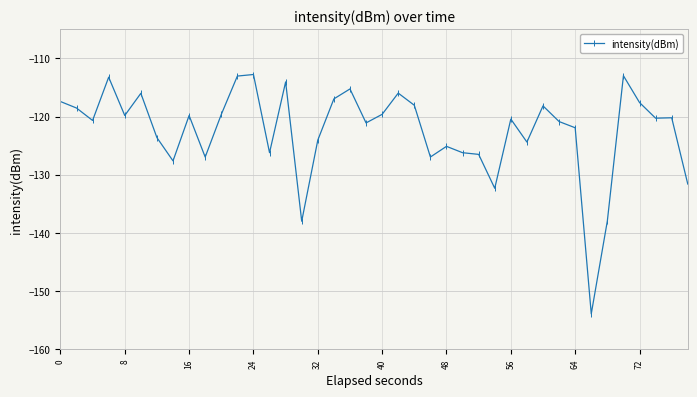

How many lines are shown in the chart?

1